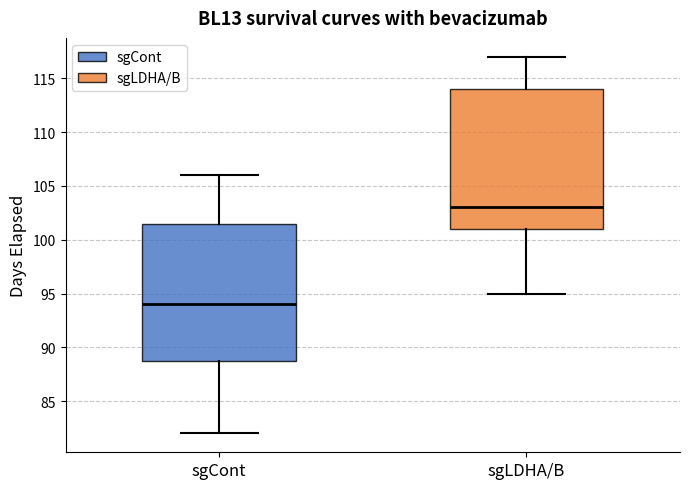

Reading left to right, read every box against the y-axis: the position of its median line, the range the box covers, and the ends of its whiskers. The values are not printed on the chart, so give them approximately, as read against the axis.

sgCont: median 94.0, box 89.0 to 101.5, whiskers 82.0 to 106.0
sgLDHA/B: median 103.0, box 101.0 to 114.0, whiskers 95.0 to 117.0